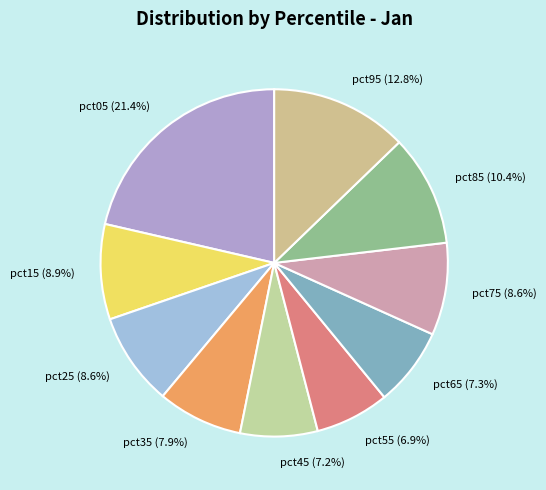

The pct45 slice represents 1% of the pie. True or false?

False